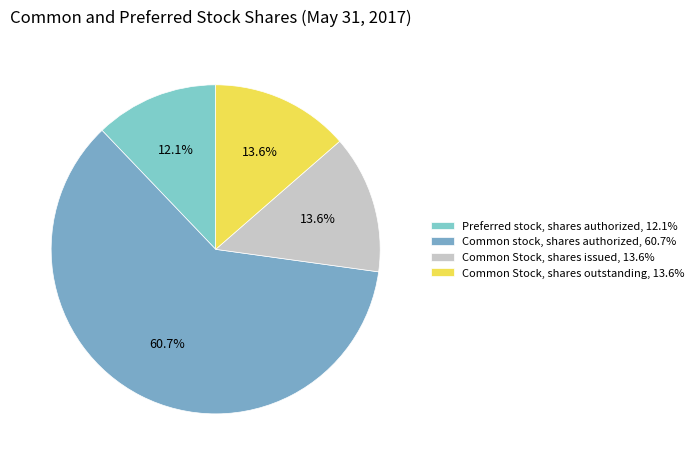

What is the smallest slice in the pie chart?

Preferred stock, shares authorized